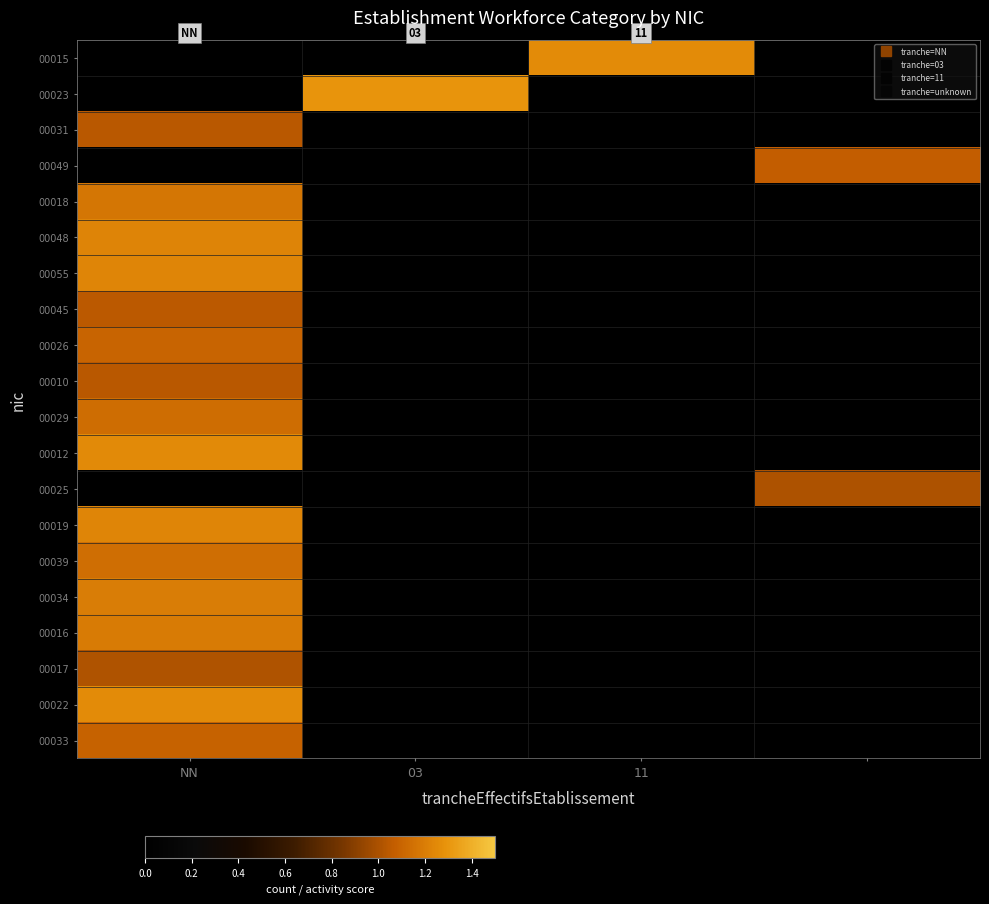

List the series in order of their peak value, highest first.

00023, 00015, 00022, 00012, 00019, 00055, 00048, 00034, 00016, 00018, 00039, 00029, 00026, 00033, 00049, 00045, 00010, 00031, 00017, 00025